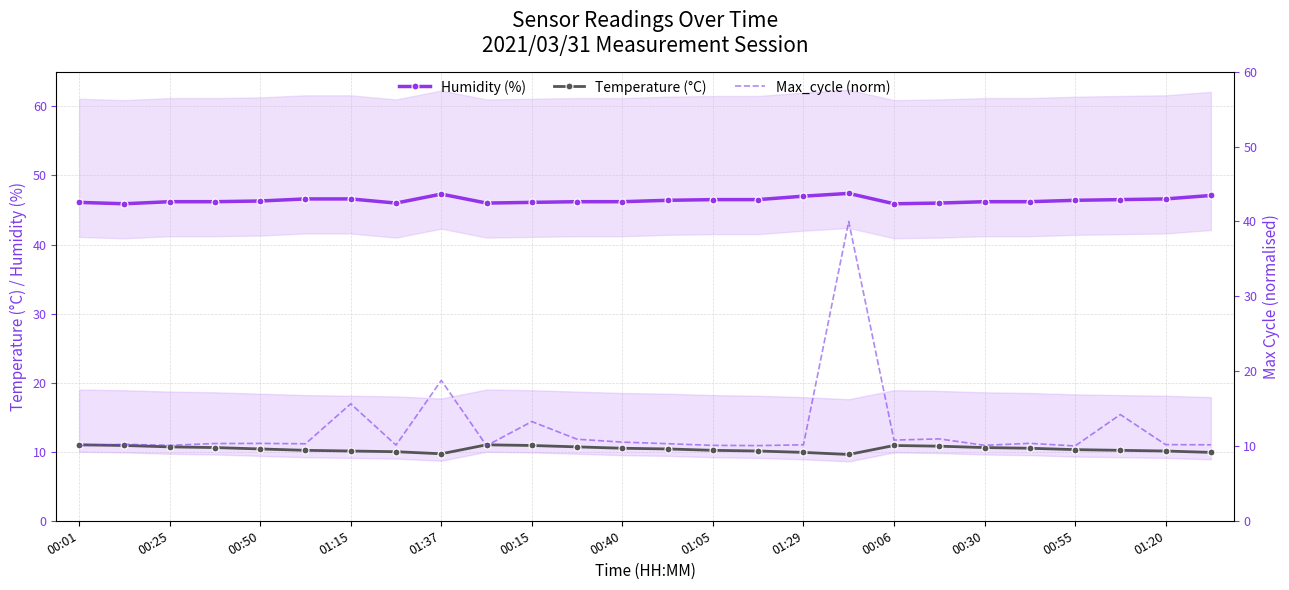

True or false: Humidity (%) and Temperature (°C) cross at least once.

False